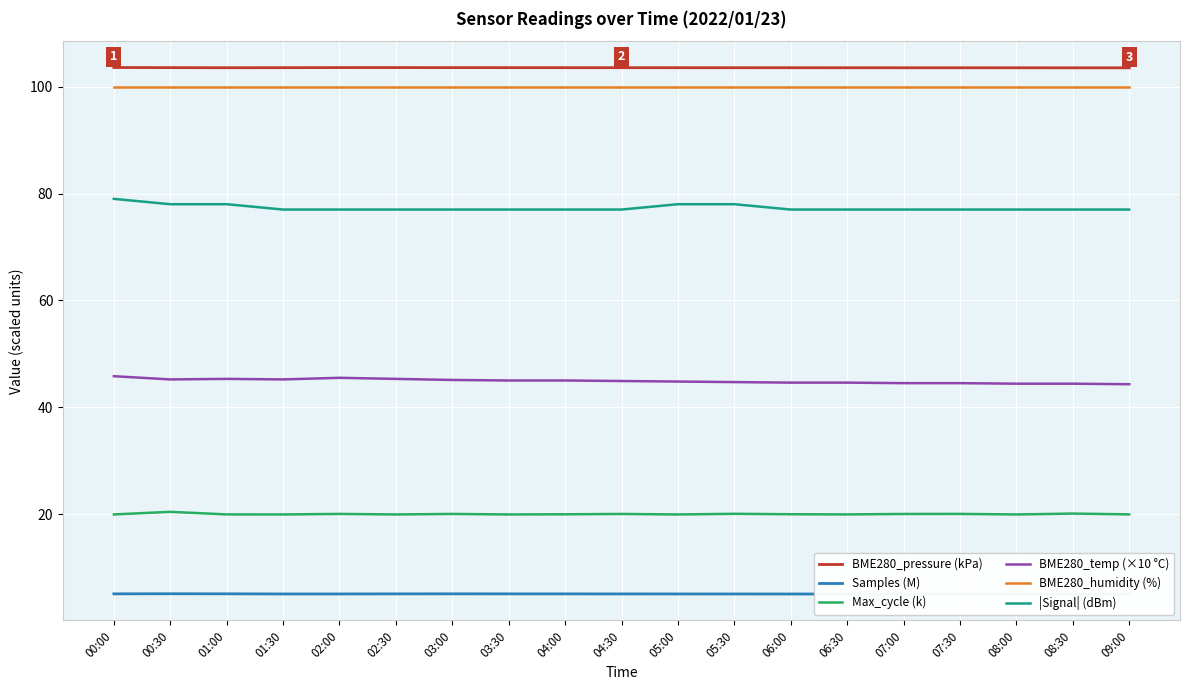

What is the label of the 8th point from the left?

03:30